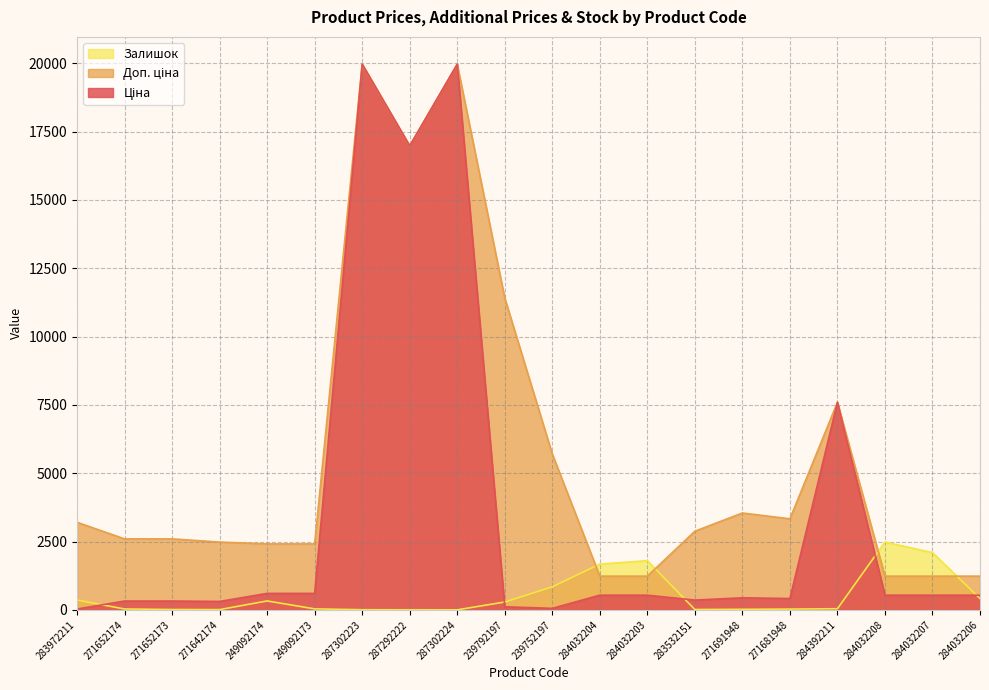

What is the label of the 9th point from the right?

284032204